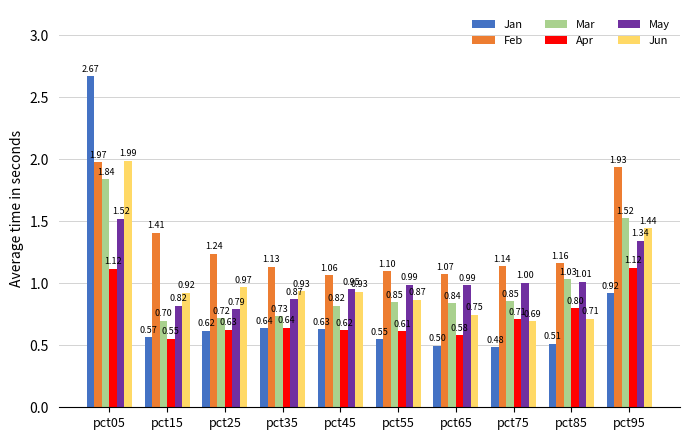

How many bars are there in each group?

6